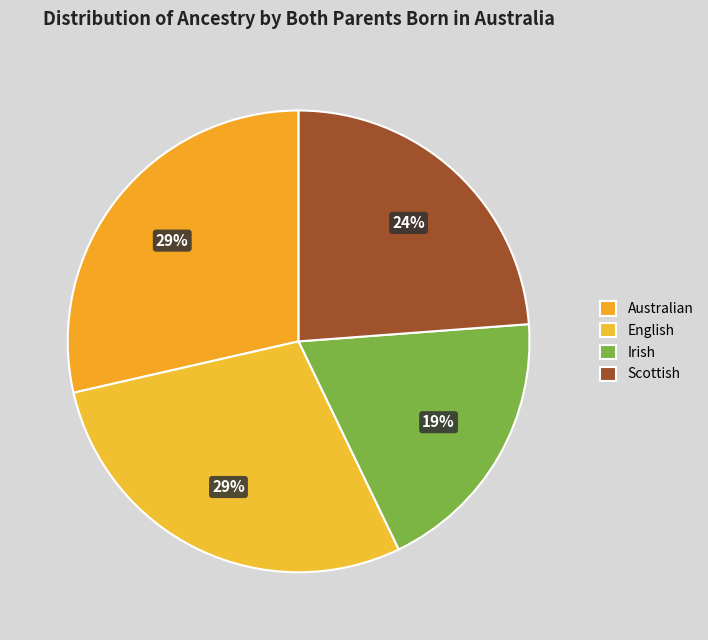

What is the total percentage of English and Australian?

57.1%